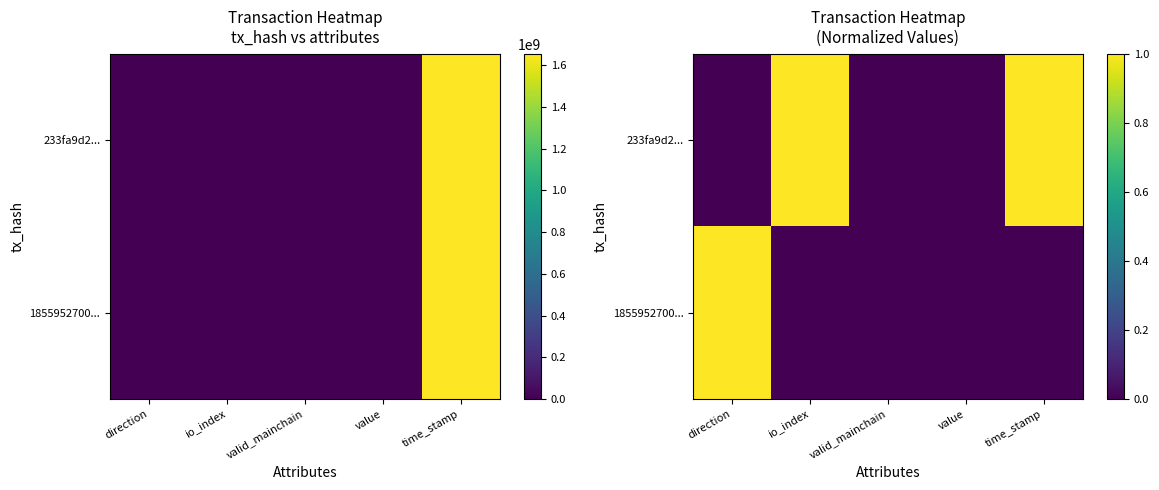

Is it true that 233fa9d2... equals 0 at direction?

False